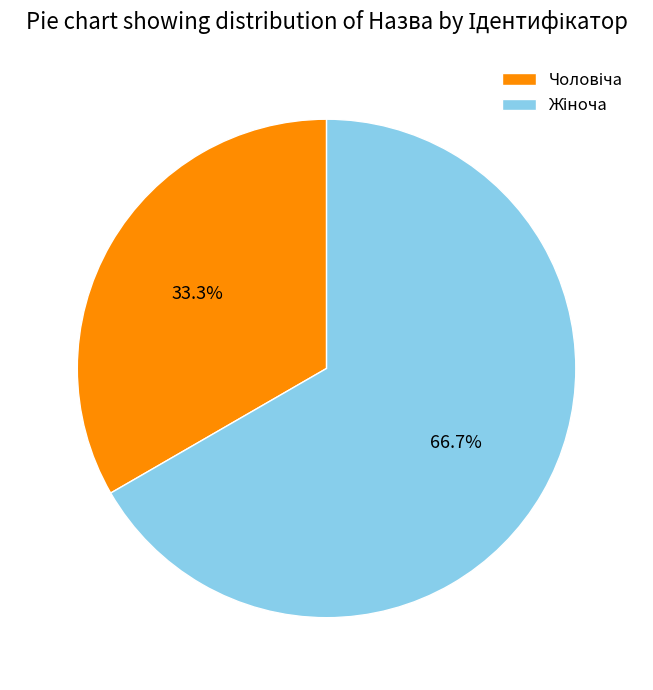

Is there any slice that represents more than half of the pie?

Yes